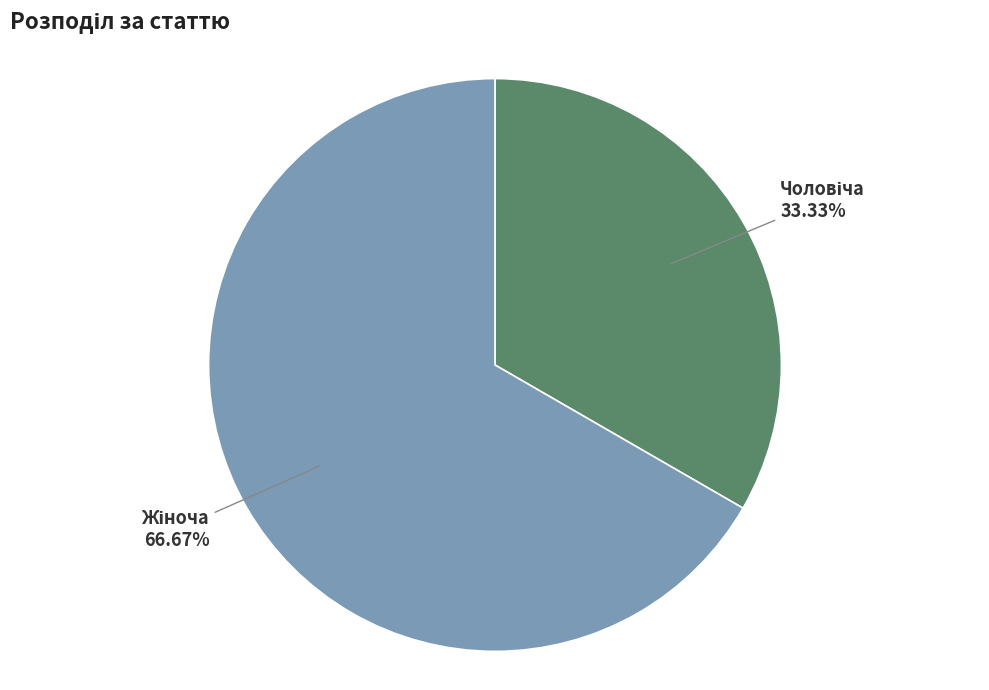

Is there a majority slice in this chart?

Yes